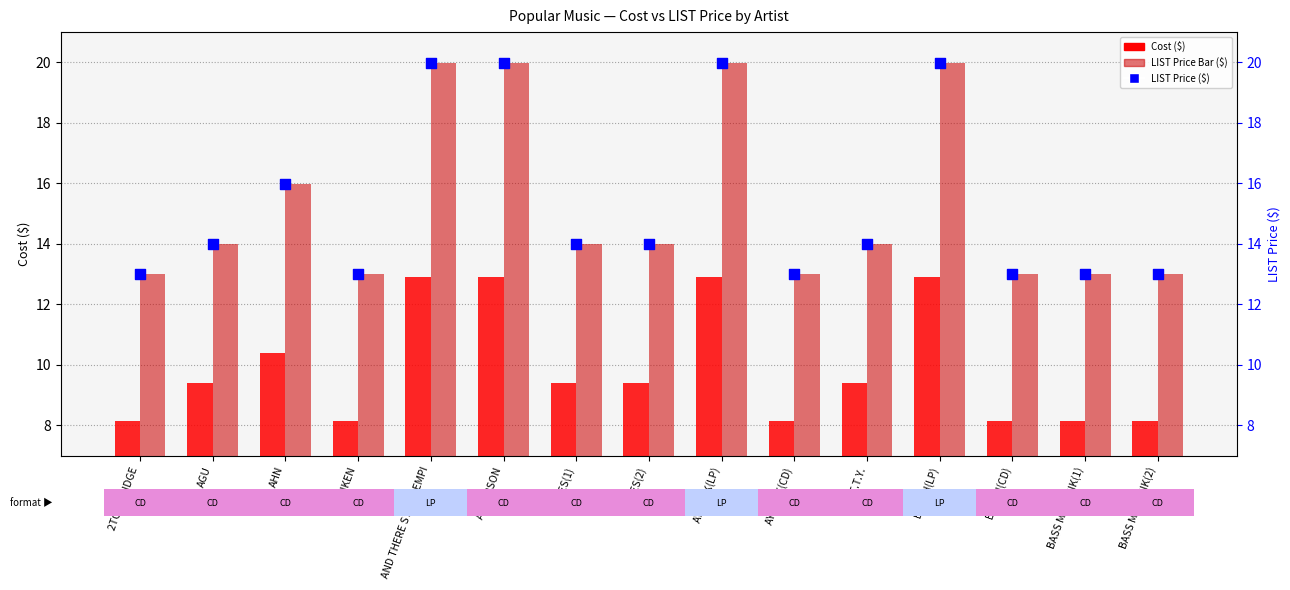

Is the value of LIST Price ($) at BARTH(CD) greater than the value of Cost ($) at BARTH(LP)?

Yes